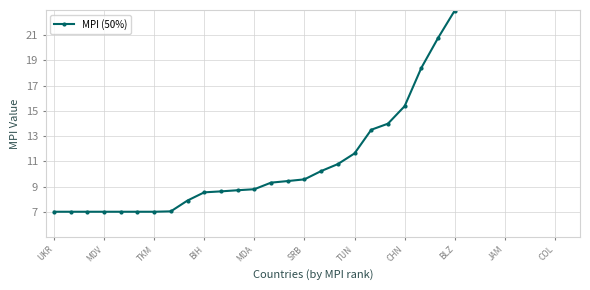

Read the value at 16.

10.2